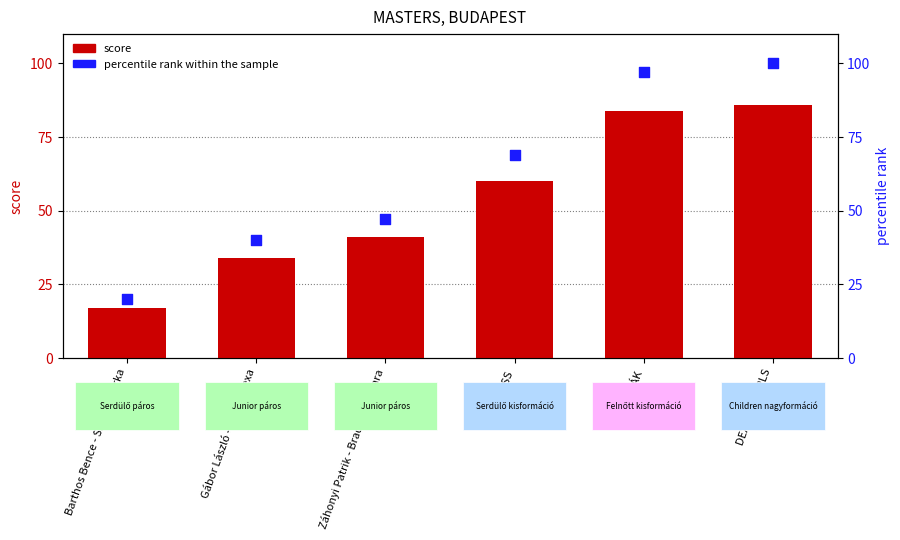

Which series reaches the minimum Y coordinate?

score